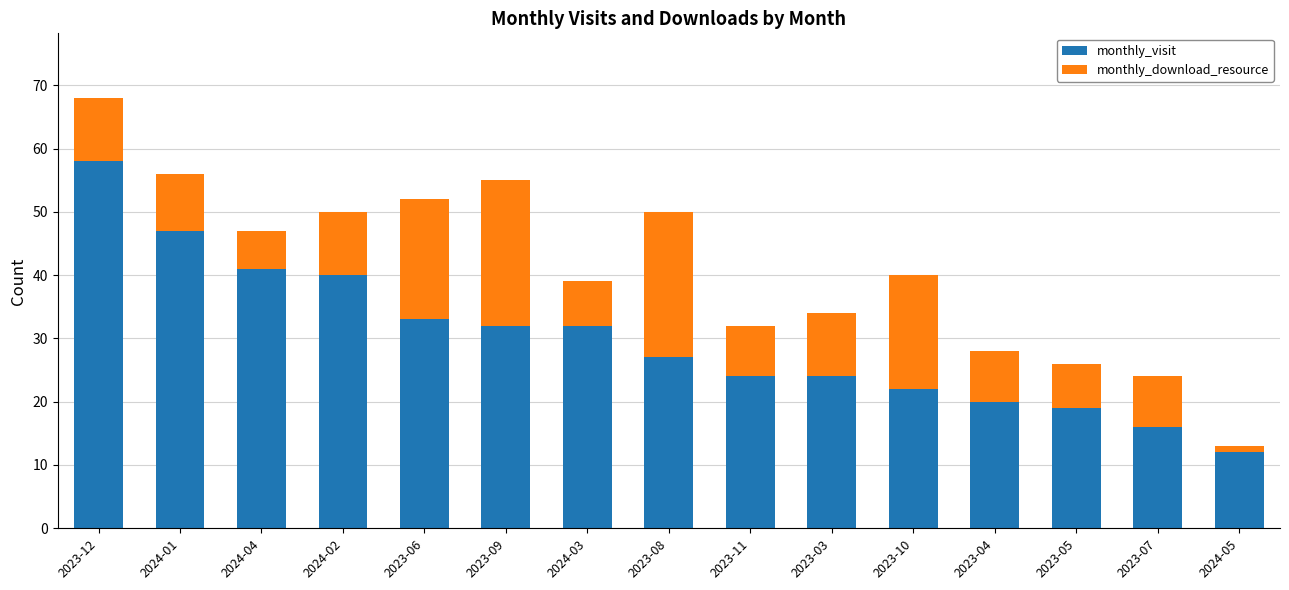

What is the average value of the monthly_visit series?

30